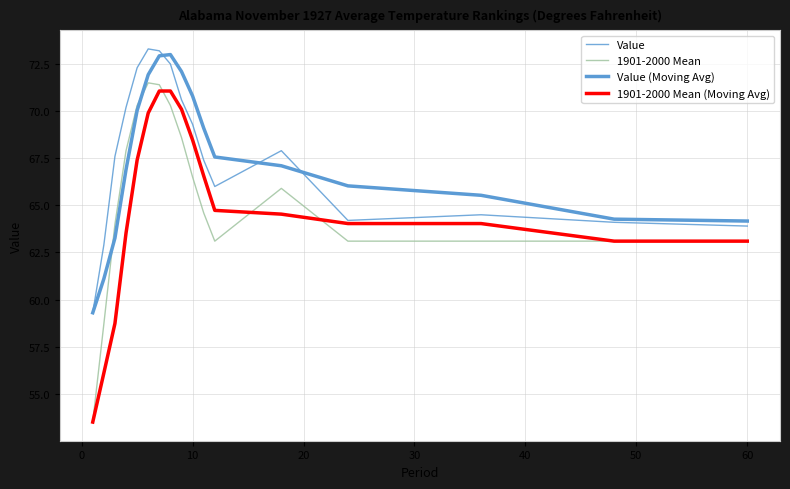

Reading left to right, transcribe all the data shown in this chart.

Value: 59.3	62.9	67.6	70.2	72.3	73.3	73.2	72.5	70.6	69.3	67.4	66.0	67.9	64.2	64.5	64.1	63.9
1901-2000 Mean: 53.5	58.7	64.0	67.9	70.3	71.5	71.4	70.3	68.6	66.5	64.6	63.1	65.9	63.1	63.1	63.1	63.1
Value (Moving Avg): 59.3	61.1	63.3	66.9	70.0	71.9	72.9	73.0	72.1	70.8	69.1	67.6	67.1	66.0	65.5	64.3	64.2
1901-2000 Mean (Moving Avg): 53.5	56.1	58.7	63.5	67.4	69.9	71.1	71.1	70.1	68.5	66.6	64.7	64.5	64.0	64.0	63.1	63.1